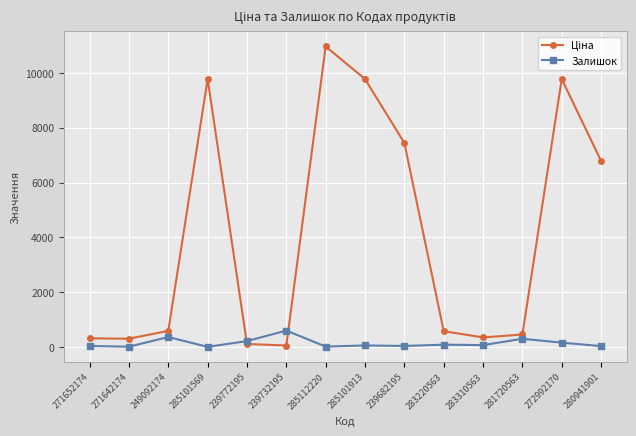

What is the label of the 10th point from the left?

283220563